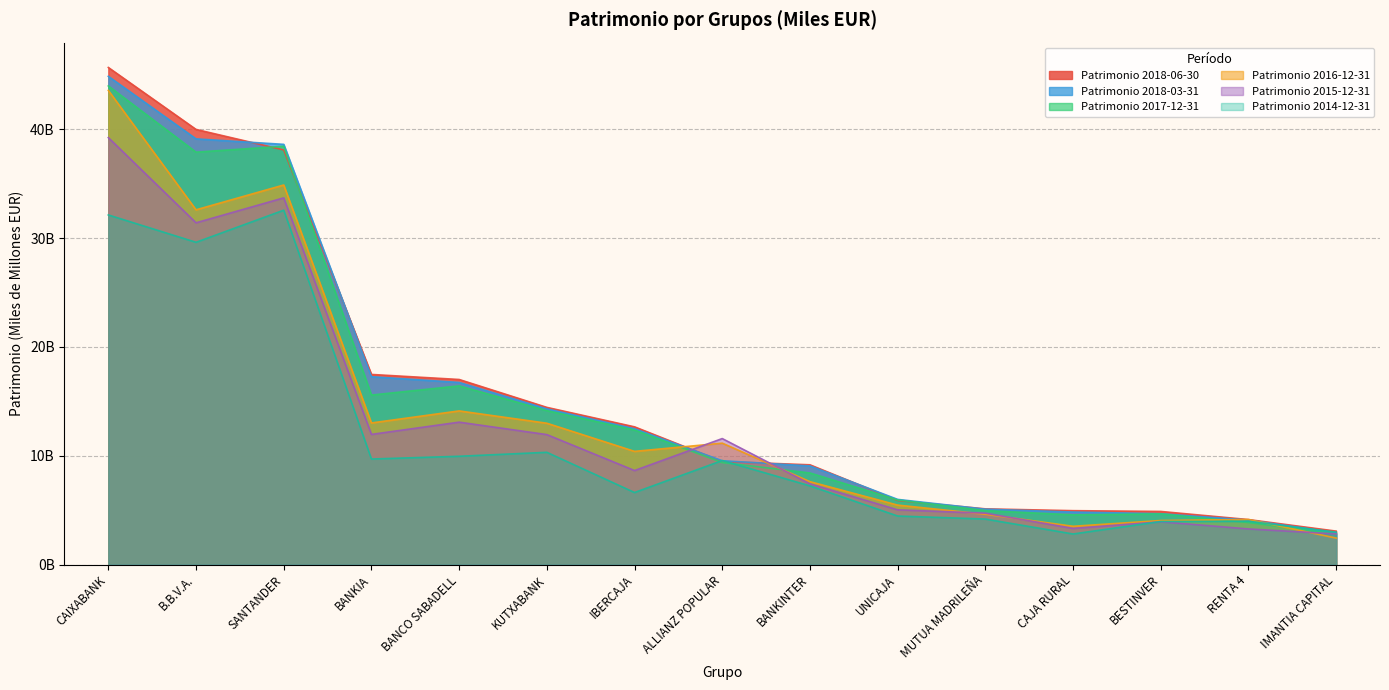

Does the chart have visible grid lines?

Yes